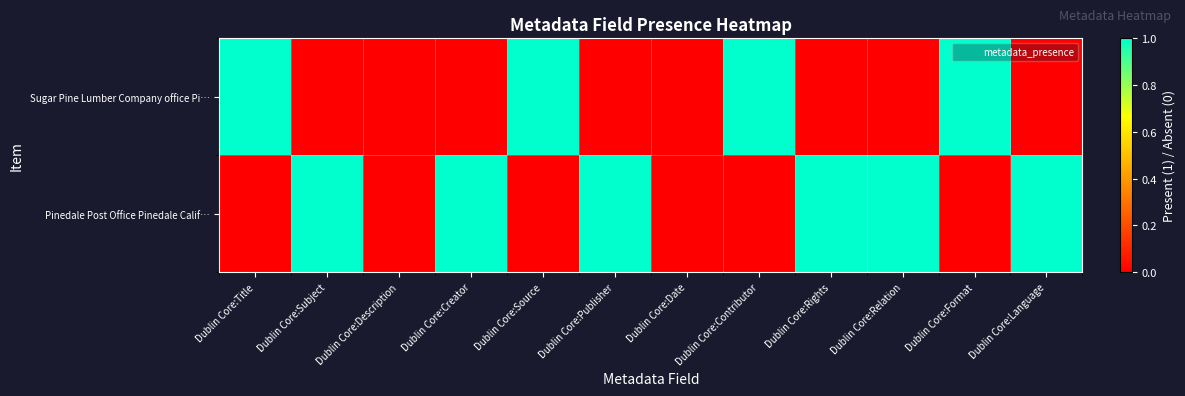

Rank the series by their average value, from lowest to highest.

Sugar Pine Lumber Company office Pi…, Pinedale Post Office Pinedale Calif…